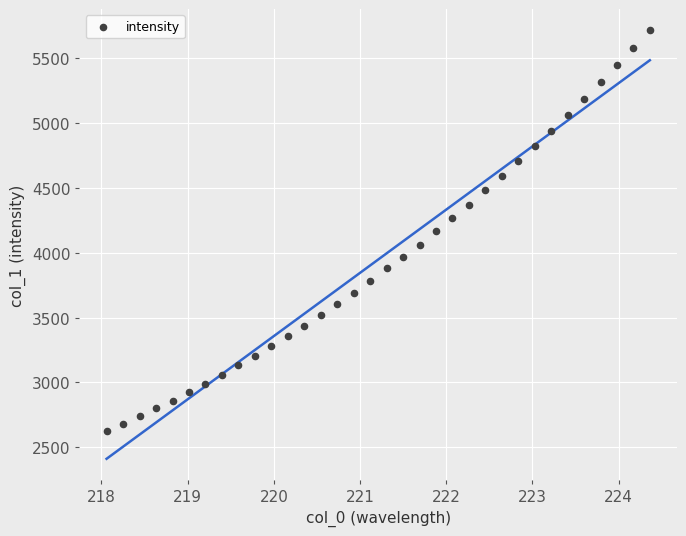

What is the range of X values (max minus min)?

6.3